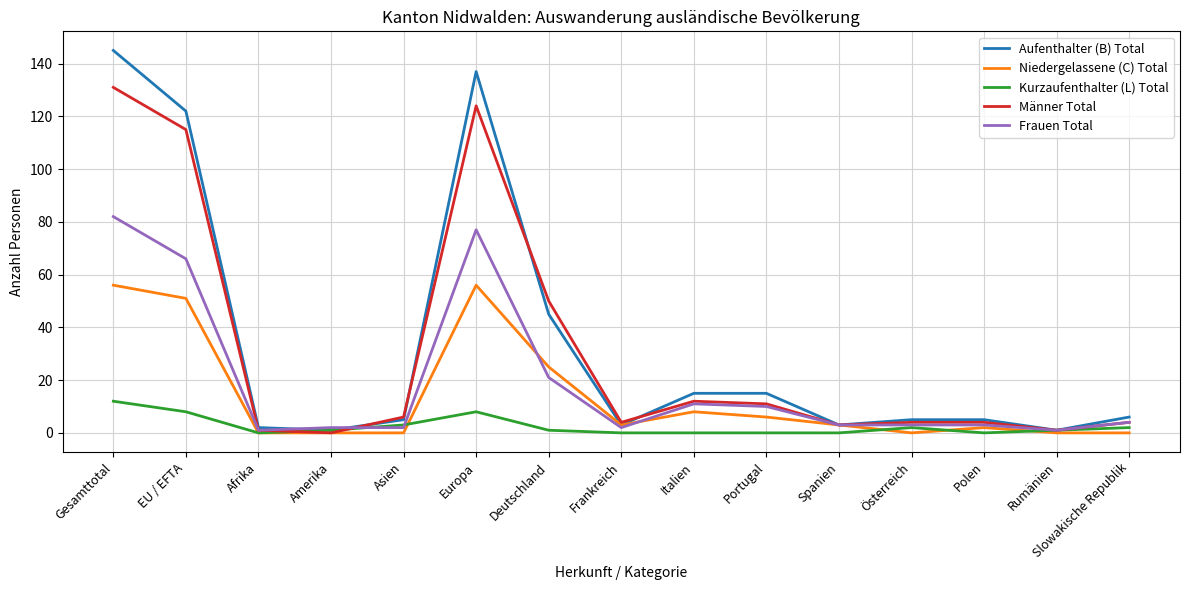

What is the maximum value shown in the chart?

145